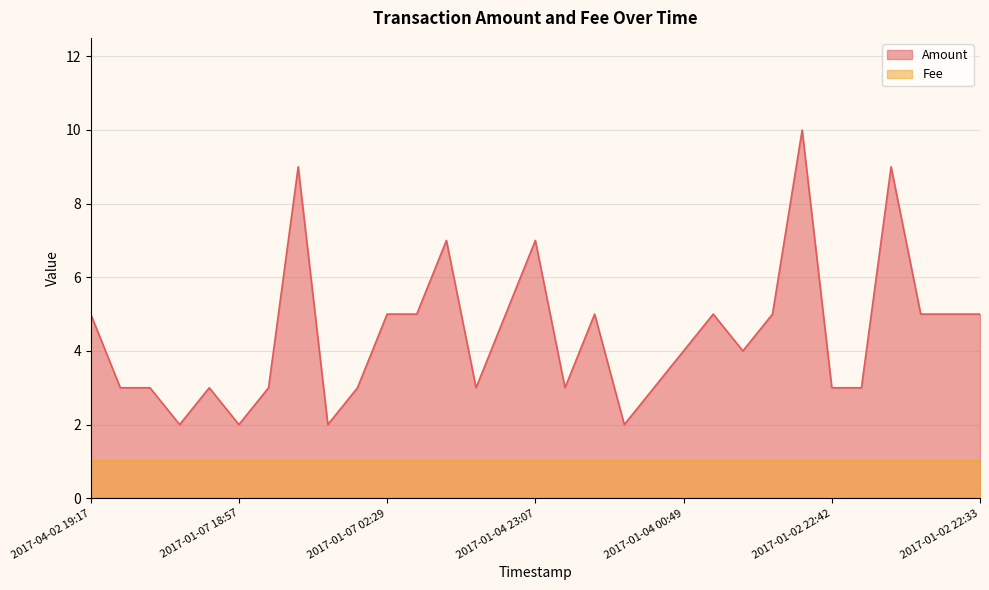

At which label is the value closest to 6?

2017-04-02 19:17